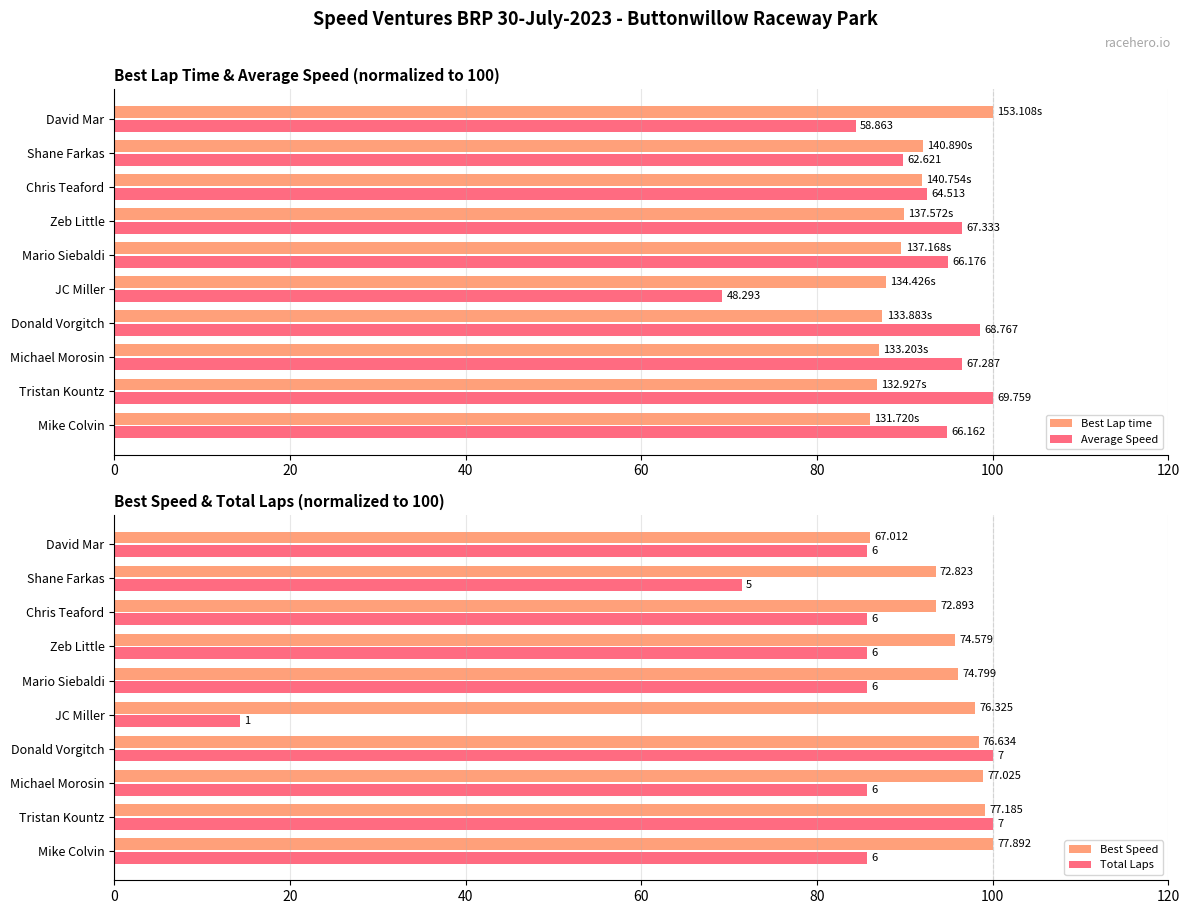

How many bars are there in total?

40